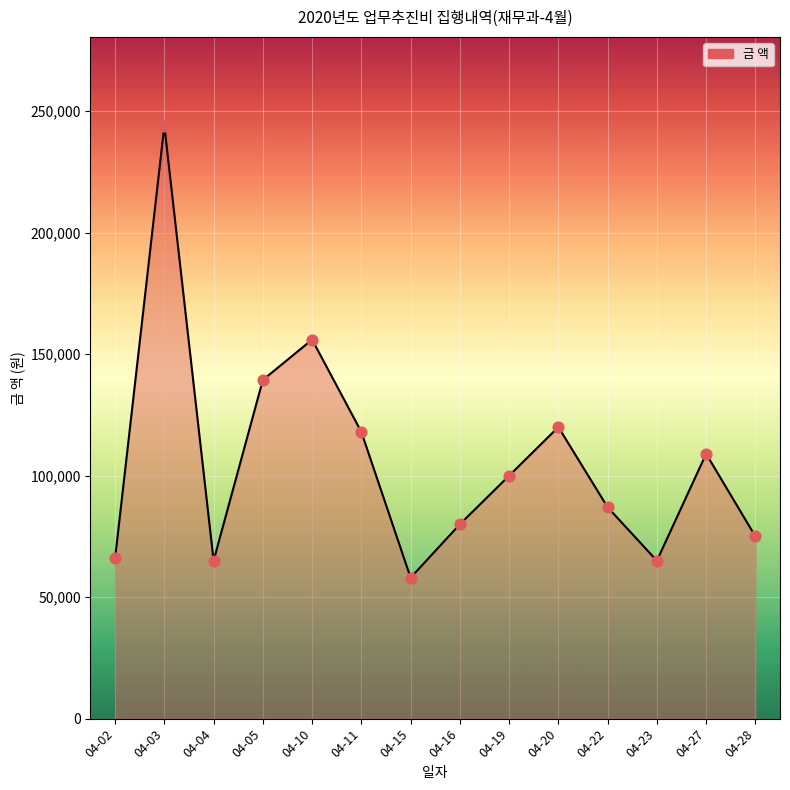

Which series has the widest spread of Y values?

금 액 (line)